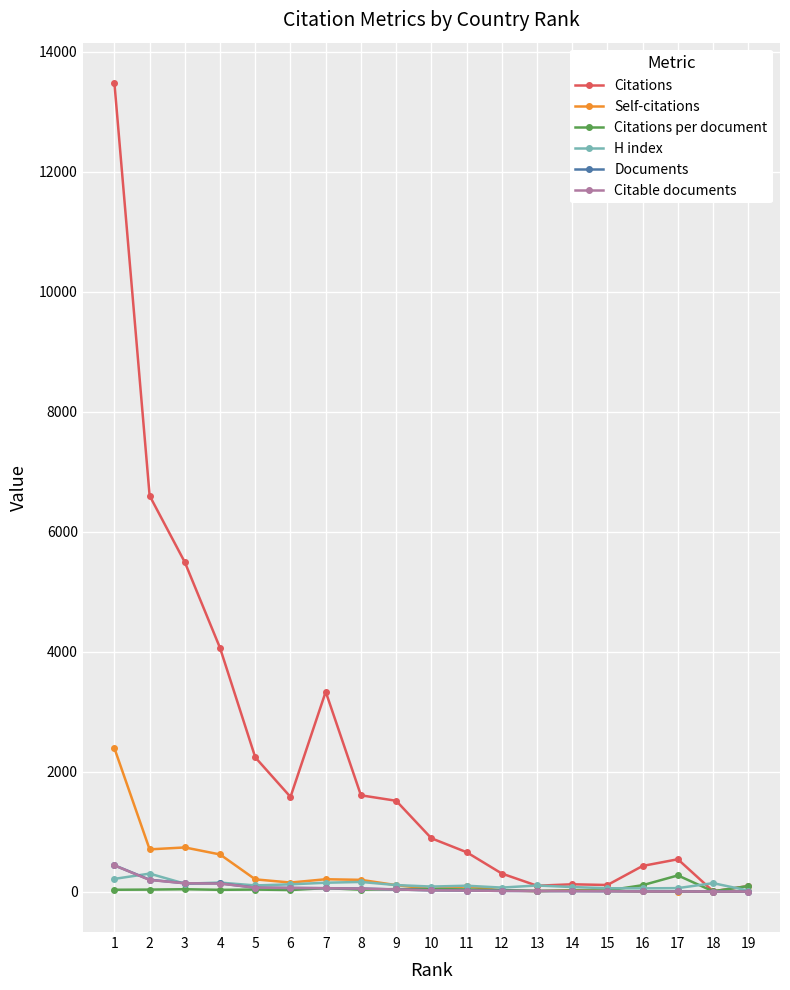

At which category does Citations reach its first local peak?

7